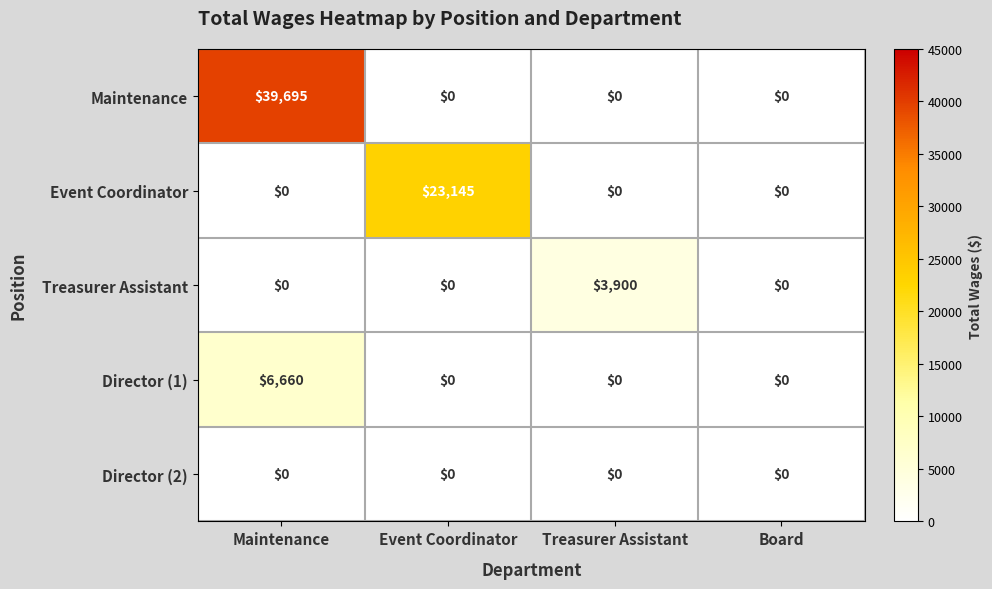

How many Treasurer Assistant values are between 0 and 3900?

4